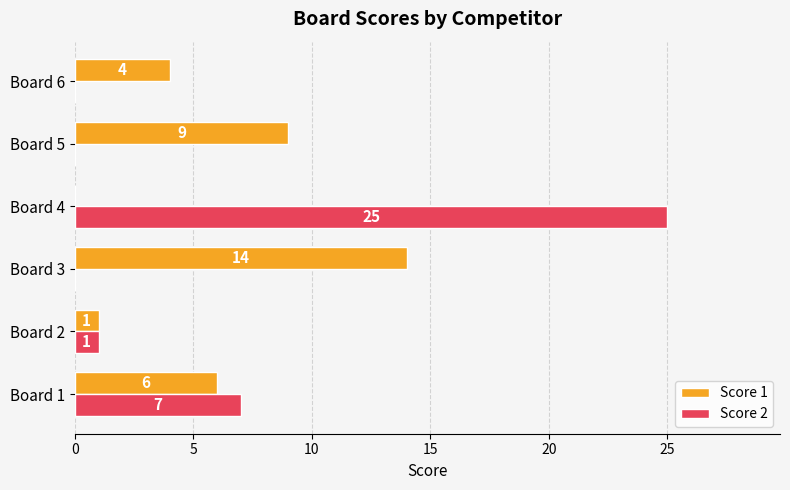

Which series has the largest total across all categories?

Score 1